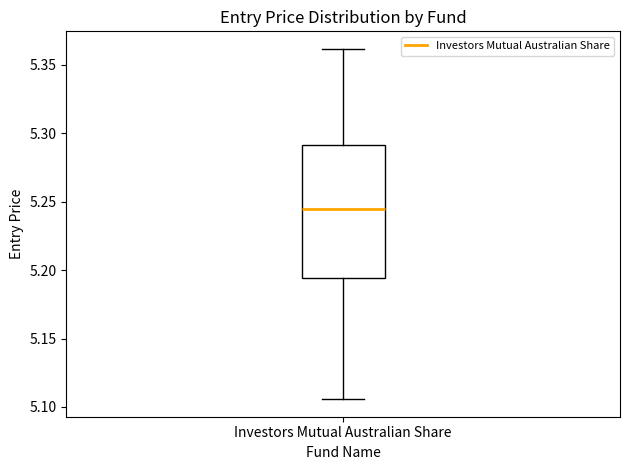

Read this box plot against the y-axis: the position of the median line, the range covered by the box, and the ends of both whiskers. The values are not printed on the chart, so give them approximately, as read against the axis.

median 5.245, box 5.195 to 5.290, whiskers 5.105 to 5.360